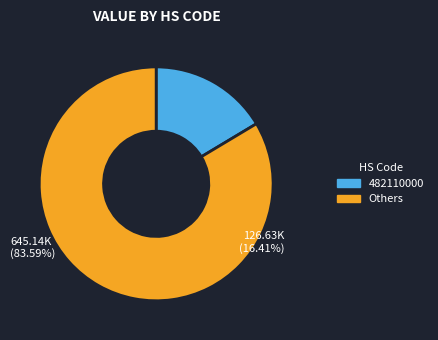

True or false: 442190099 accounts for 1% of the total.

False